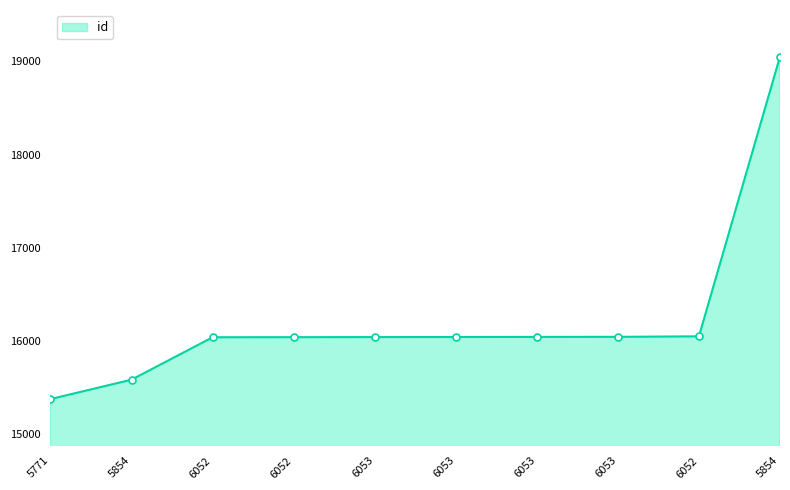

What is the maximum value shown in the chart?

19052